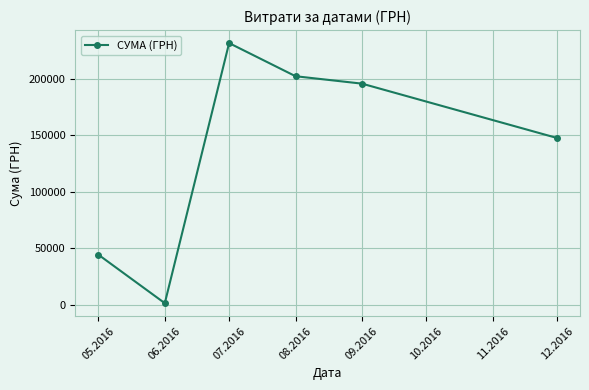

What is the ratio of the value at 09.2016 to the value at 05.2016?

4.4